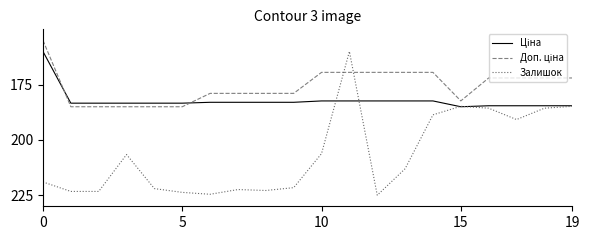

Does the chart have visible grid lines?

No